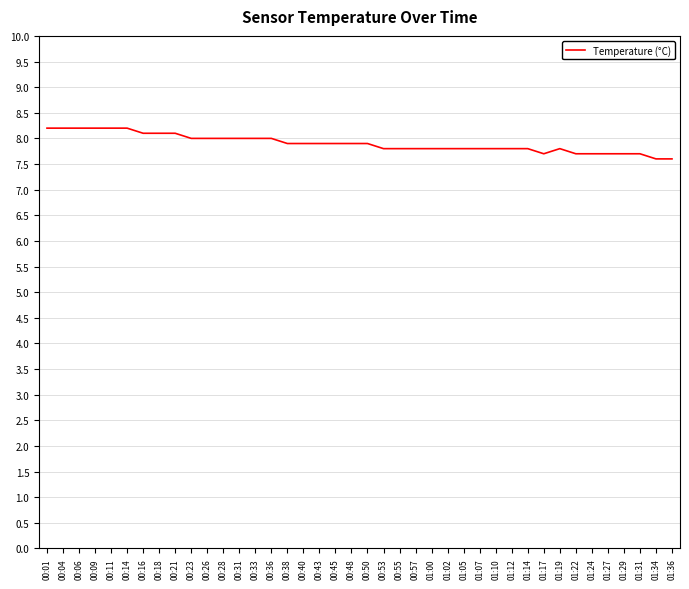

Count the number of categories in the chart.

40